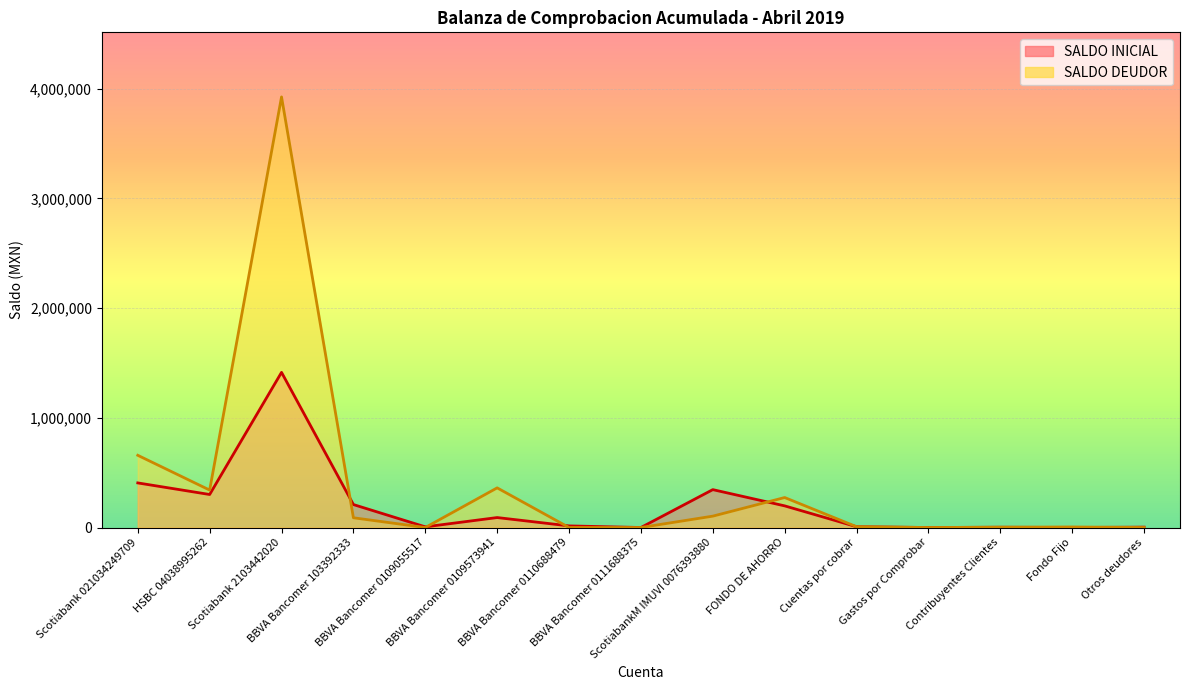

The SALDO DEUDOR series shows 3925160.5 at Scotiabank 2103442020. True or false?

True